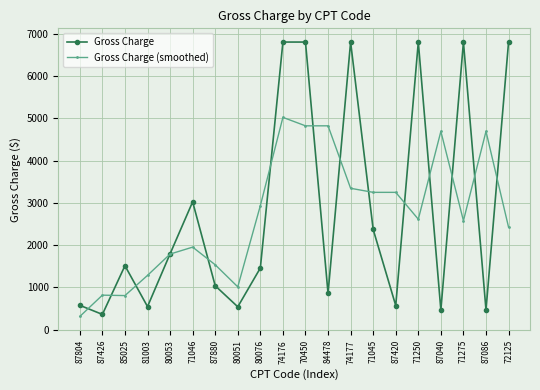

Is this an area chart (filled region under the line)?

No